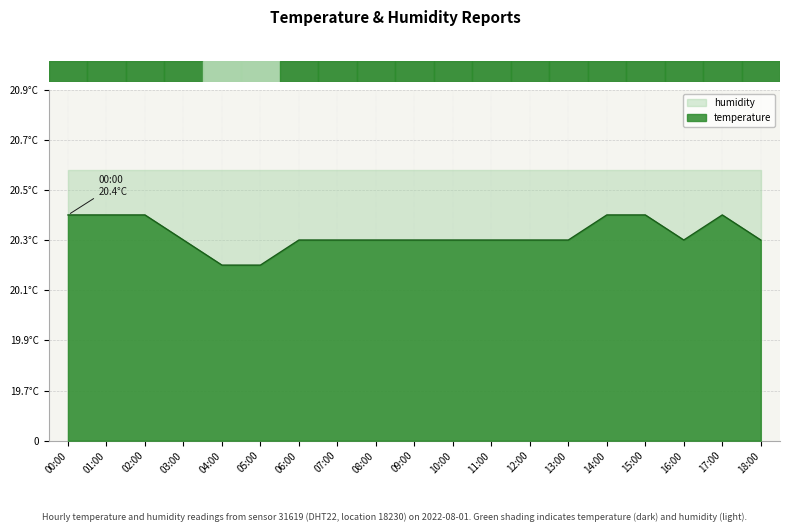

Where is the first local minimum?

16:00